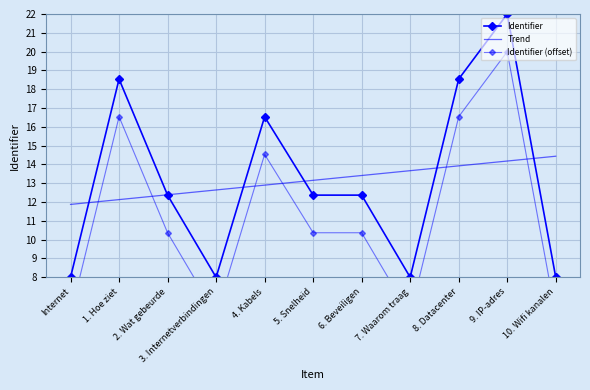

Rank the series by their maximum value, from lowest to highest.

Trend, Identifier (offset), Identifier